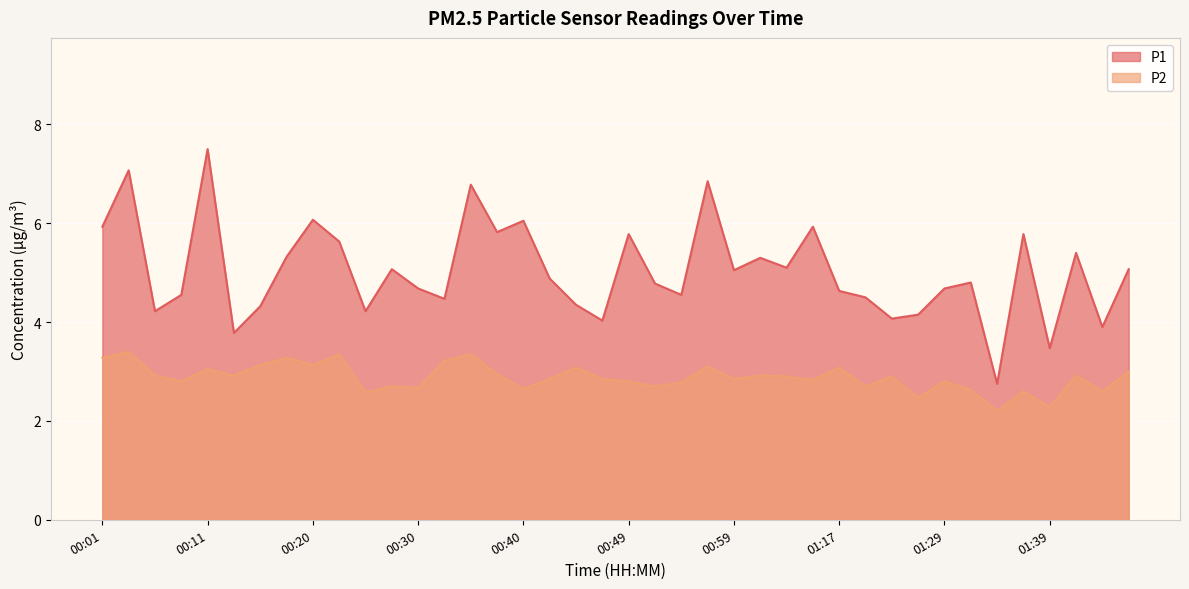

Where is P2 nearest to the value 2?

01:34